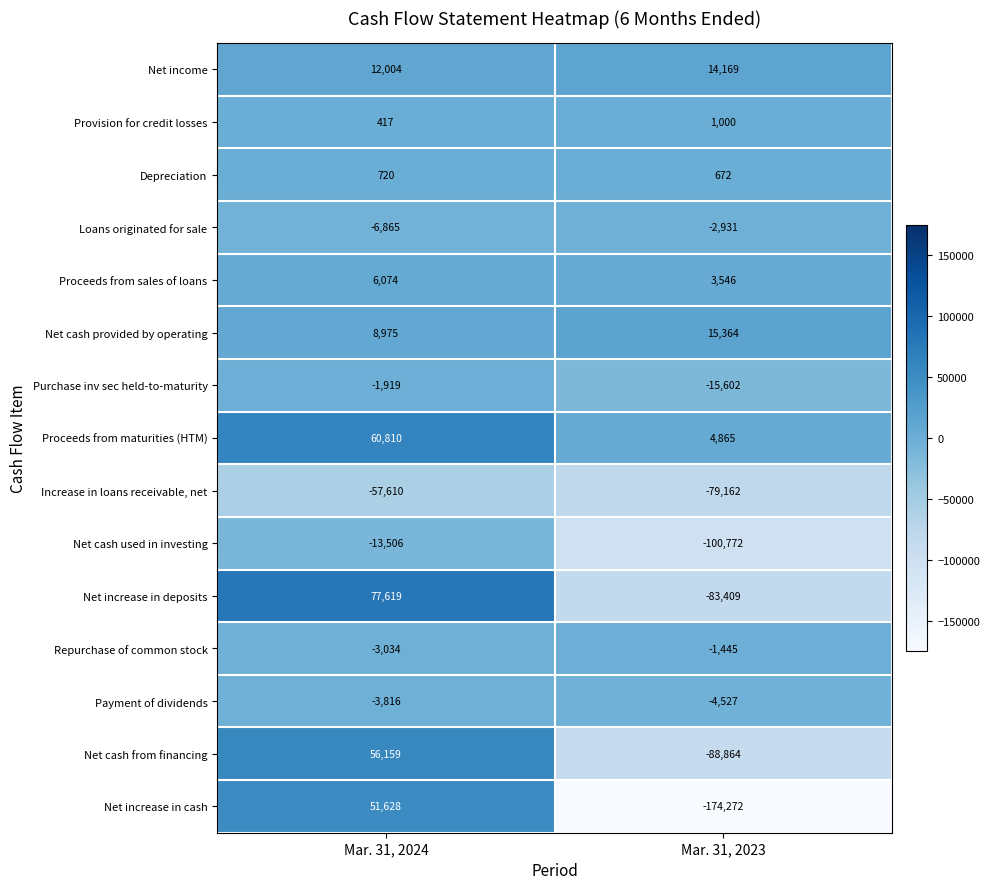

Reading left to right, list all the values displayed in this chart.

Net income: Mar. 31, 2024=12004	Mar. 31, 2023=14169
Provision for credit losses: Mar. 31, 2024=417	Mar. 31, 2023=1000
Depreciation: Mar. 31, 2024=720	Mar. 31, 2023=672
Loans originated for sale: Mar. 31, 2024=-6865	Mar. 31, 2023=-2931
Proceeds from sales of loans: Mar. 31, 2024=6074	Mar. 31, 2023=3546
Net cash provided by operating: Mar. 31, 2024=8975	Mar. 31, 2023=15364
Purchase inv sec held-to-maturity: Mar. 31, 2024=-1919	Mar. 31, 2023=-15602
Proceeds from maturities (HTM): Mar. 31, 2024=60810	Mar. 31, 2023=4865
Increase in loans receivable, net: Mar. 31, 2024=-57610	Mar. 31, 2023=-79162
Net cash used in investing: Mar. 31, 2024=-13506	Mar. 31, 2023=-100772
Net increase in deposits: Mar. 31, 2024=77619	Mar. 31, 2023=-83409
Repurchase of common stock: Mar. 31, 2024=-3034	Mar. 31, 2023=-1445
Payment of dividends: Mar. 31, 2024=-3816	Mar. 31, 2023=-4527
Net cash from financing: Mar. 31, 2024=56159	Mar. 31, 2023=-88864
Net increase in cash: Mar. 31, 2024=51628	Mar. 31, 2023=-174272